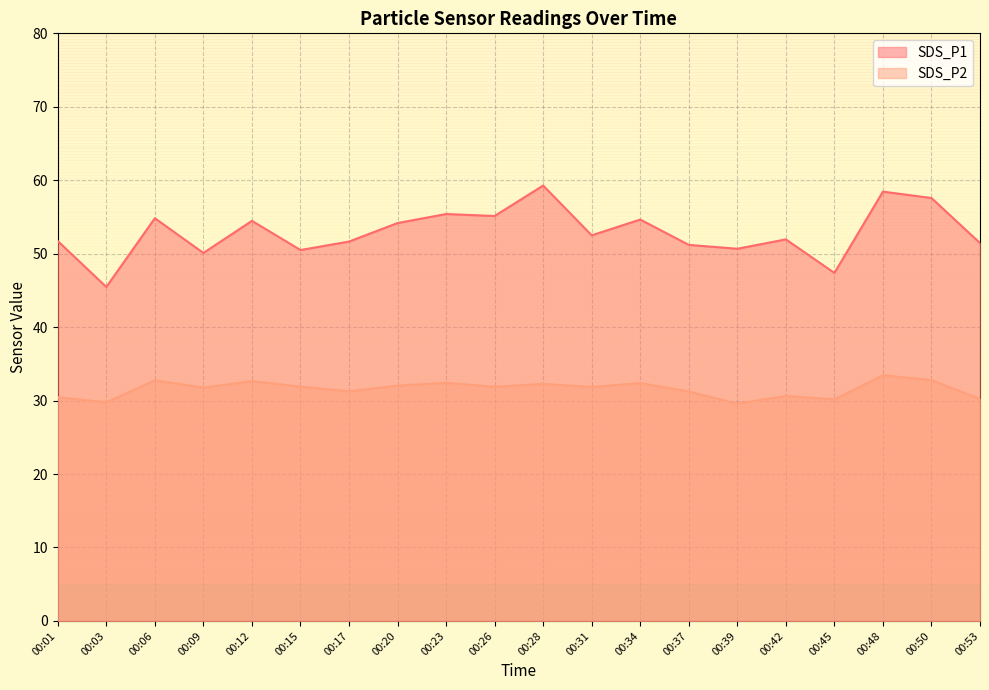

Which label corresponds to the largest value in the chart?

00:28